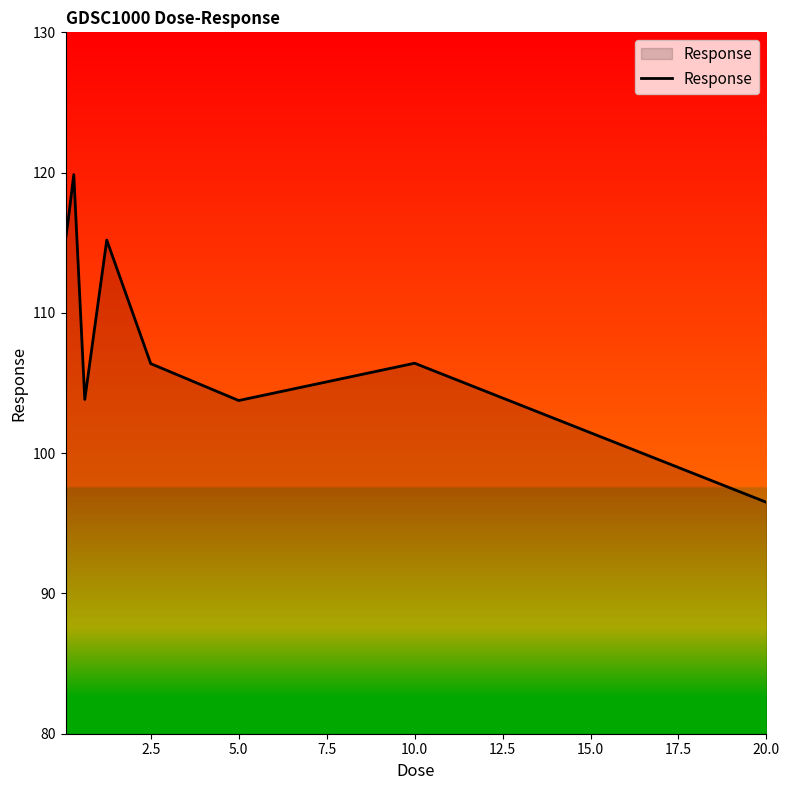

What is the maximum value shown in the chart?

119.9